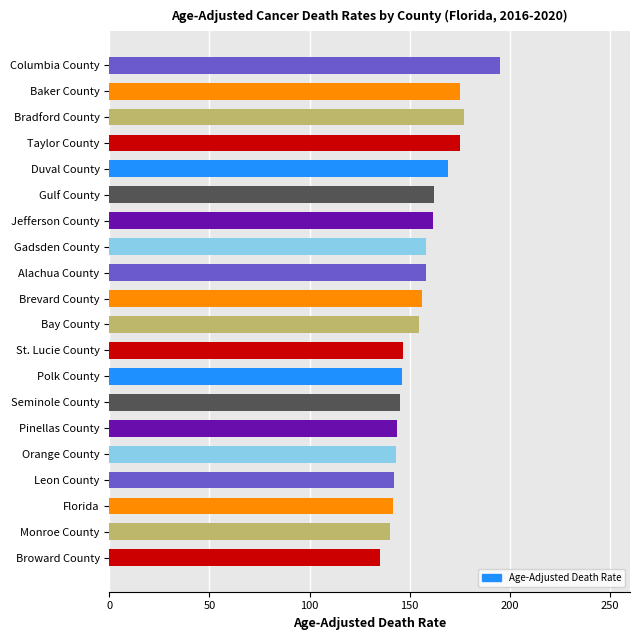

Does the chart contain stacked bars?

No